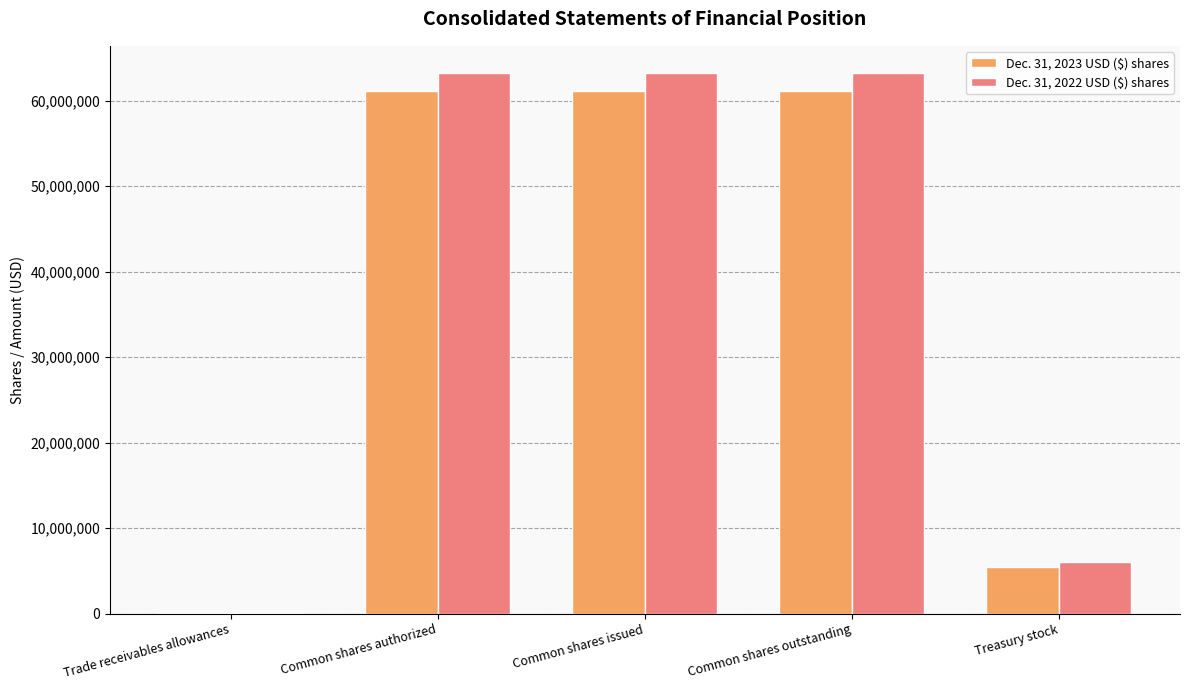

Is the value of Dec. 31, 2022 USD ($) shares at Treasury stock greater than the value of Dec. 31, 2023 USD ($) shares at Treasury stock?

Yes